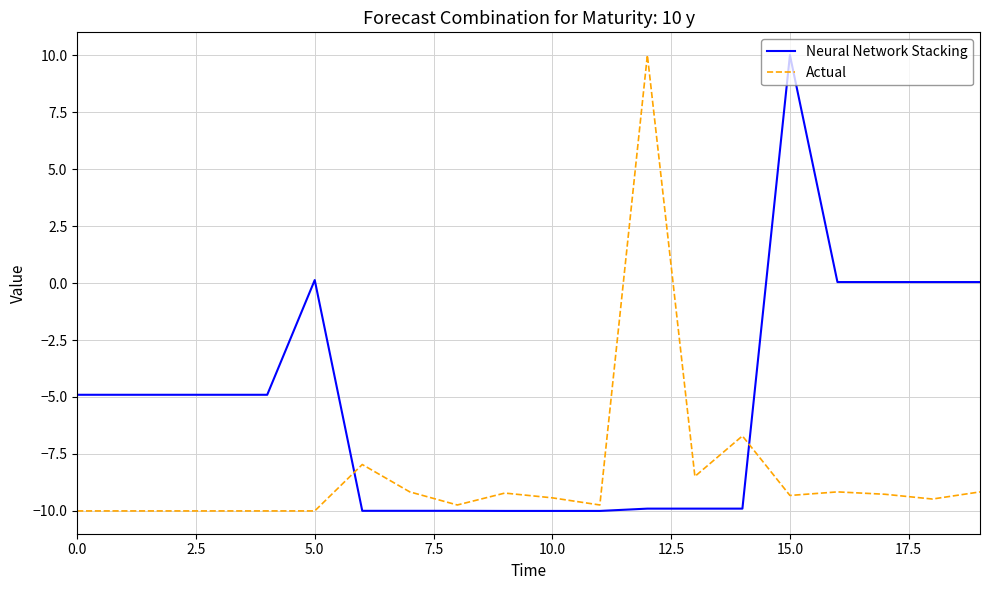

Rank the series by their average value, from highest to lowest.

Neural Network Stacking, Actual